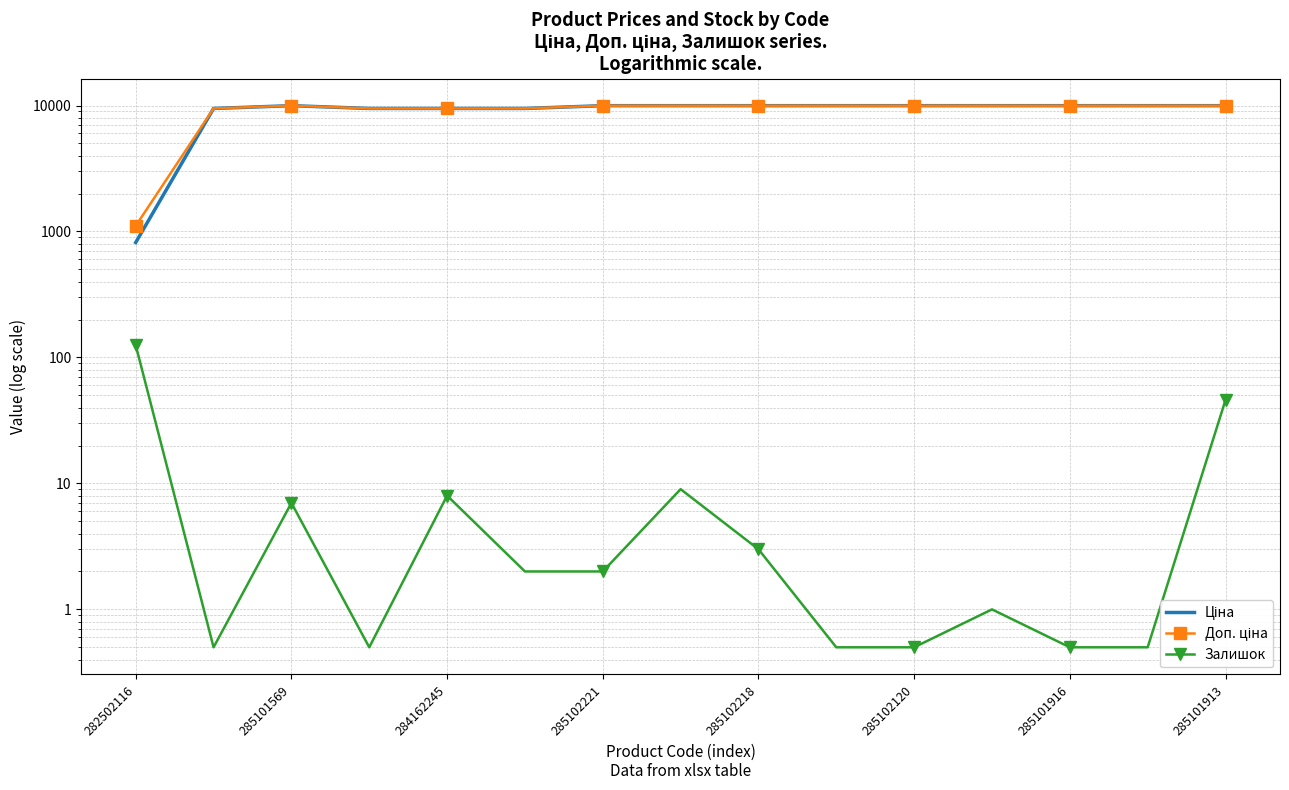

Does the chart have visible grid lines?

Yes